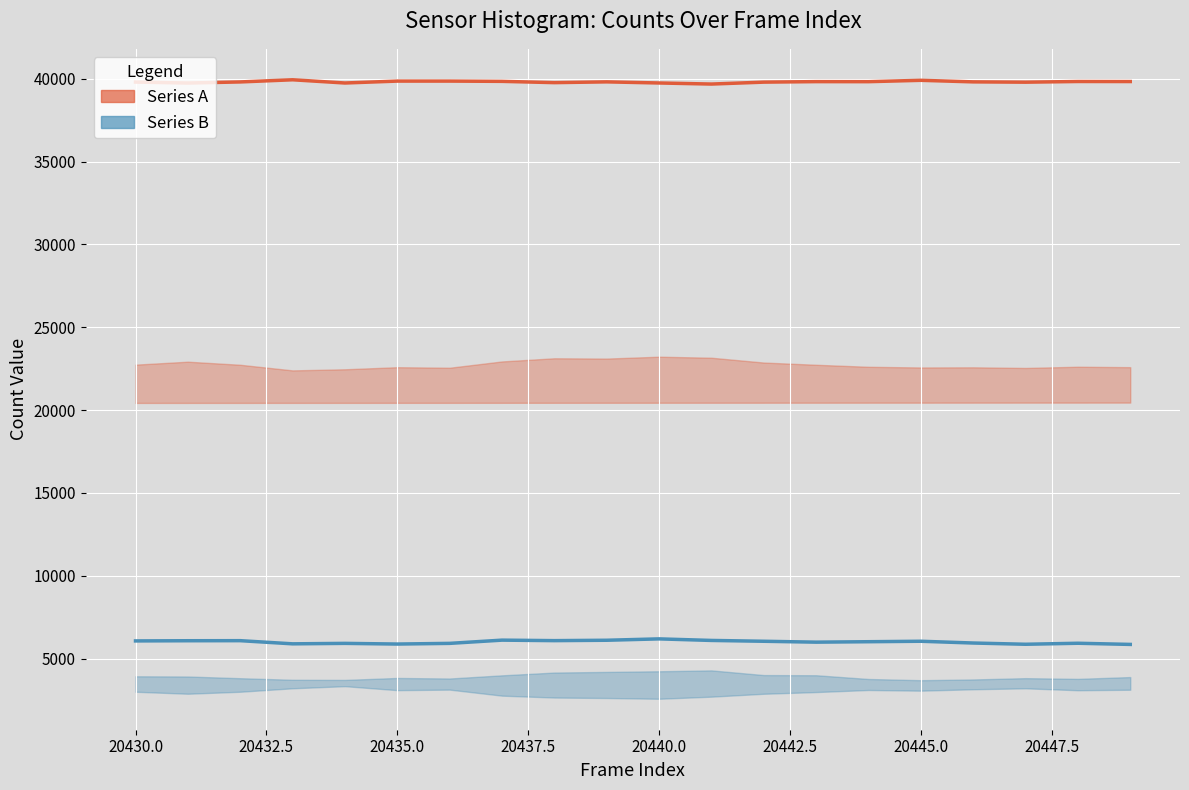

What is the smallest value displayed?

5855